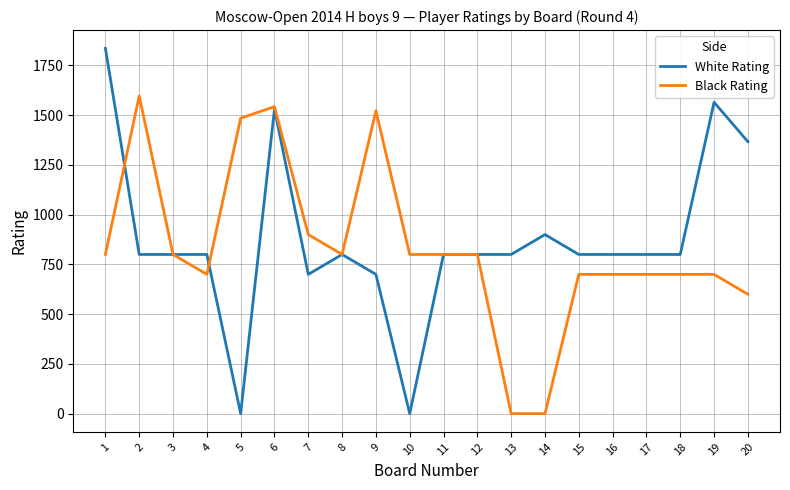

How many distinct data groups are displayed?

2